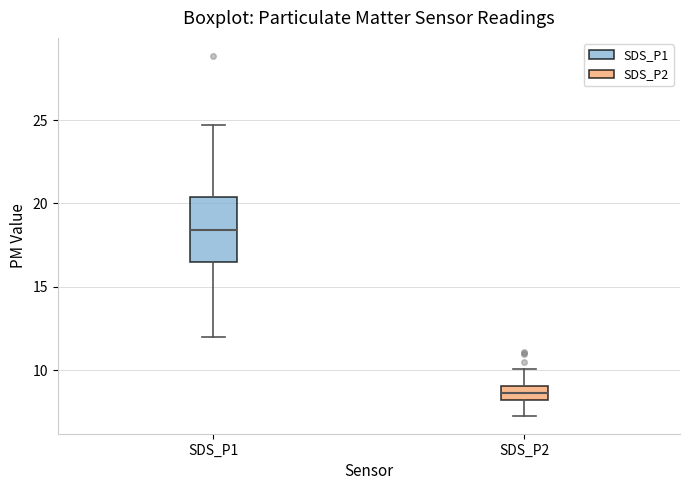

Which box's median line is the lowest?

SDS_P2